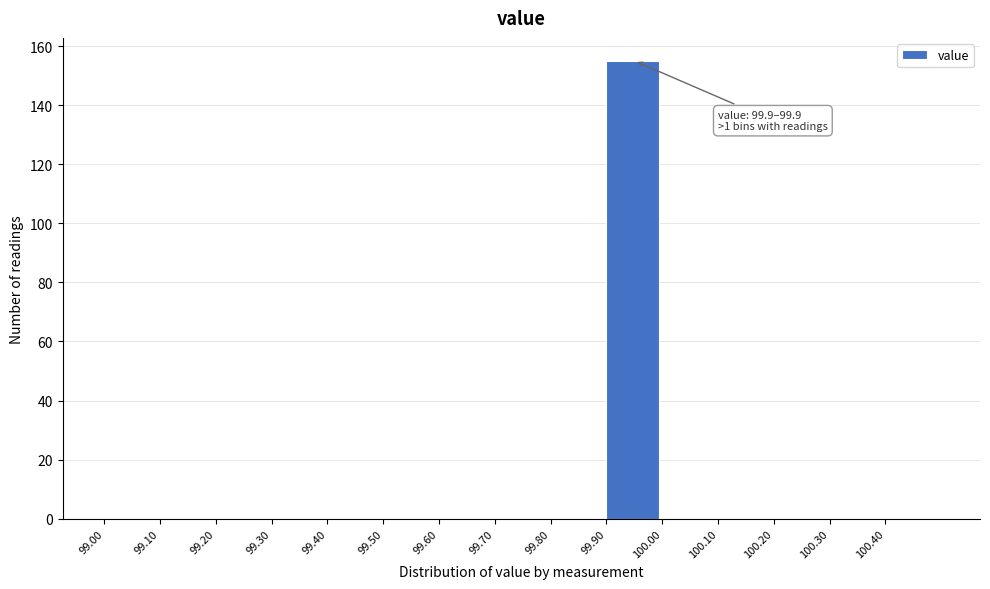

Over which range of the x-axis is the bar tallest?

99.9 to 100.0